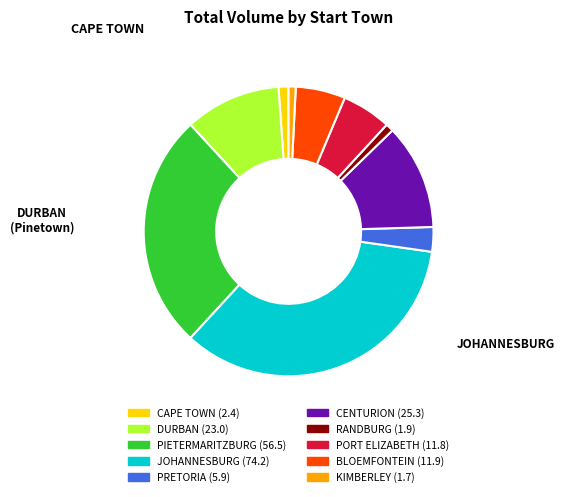

Is there any slice that represents more than half of the pie?

No